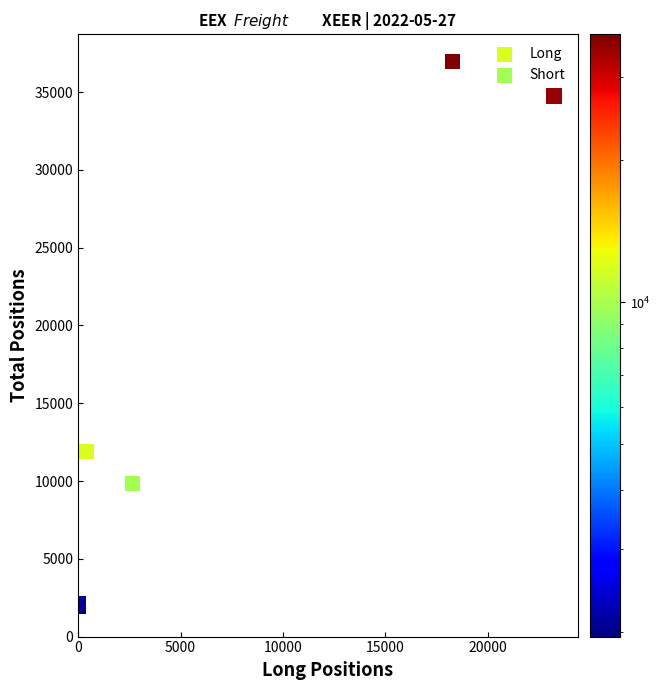

Which series has the largest Y range (max minus min)?

Short